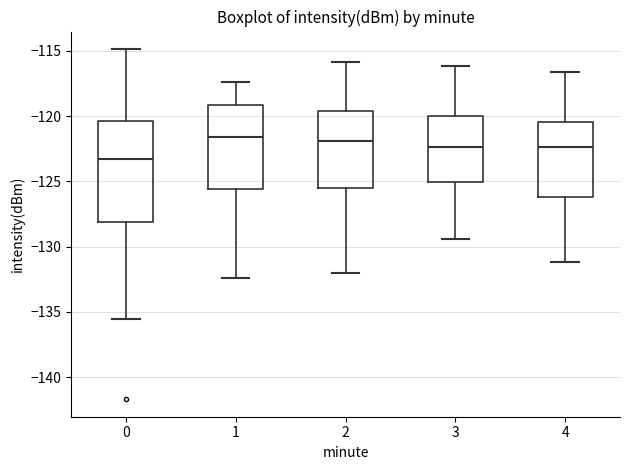

Reading left to right, transcribe this box plot: for each box, give where its median line is, the range the box spans, and where its two whiskers end, as read against the y-axis. The values are not printed on the chart, so give them approximately, as read against the axis.

0: median -123.5, box -128.0 to -120.5, whiskers -135.5 to -115.0
1: median -121.5, box -125.5 to -119.0, whiskers -132.5 to -117.5
2: median -122.0, box -125.5 to -119.5, whiskers -132.0 to -116.0
3: median -122.5, box -125.0 to -120.0, whiskers -129.5 to -116.0
4: median -122.5, box -126.0 to -120.5, whiskers -131.0 to -116.5